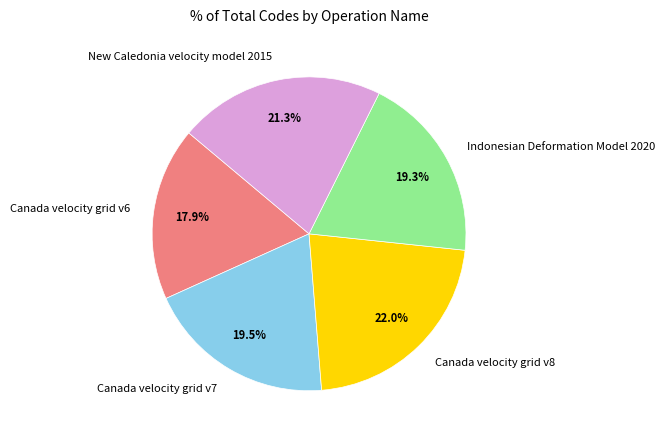

Which has a higher value, Canada velocity grid v8 or New Caledonia velocity model 2015?

Canada velocity grid v8